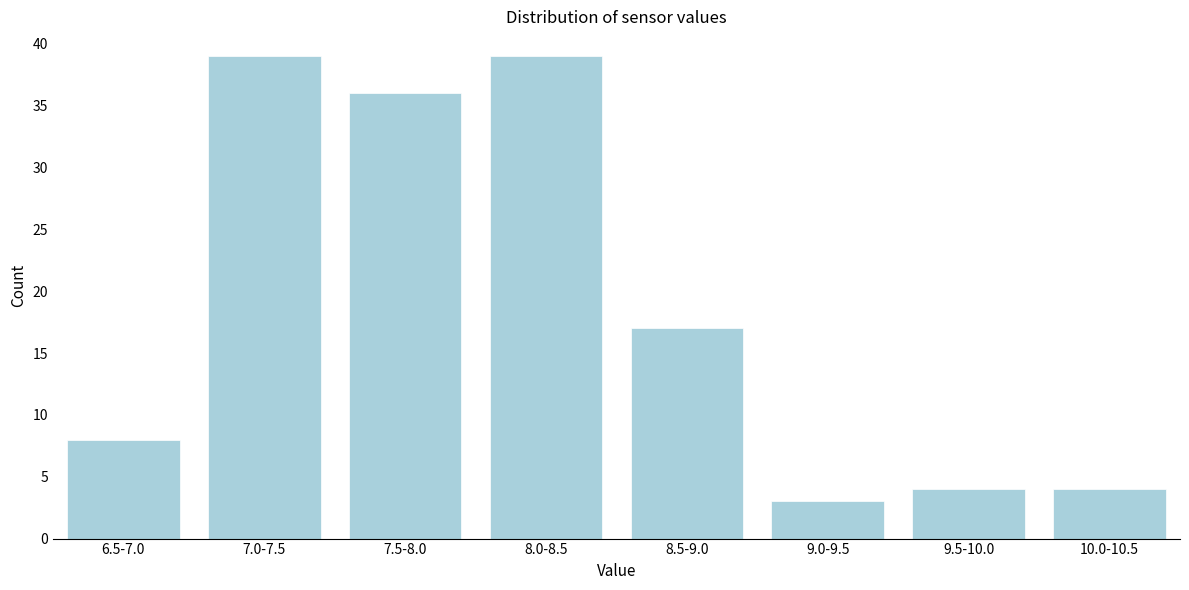

Reading left to right, extract all data points from this chart.

6.5-7.0=8	7.0-7.5=39	7.5-8.0=36	8.0-8.5=39	8.5-9.0=17	9.0-9.5=3	9.5-10.0=4	10.0-10.5=4